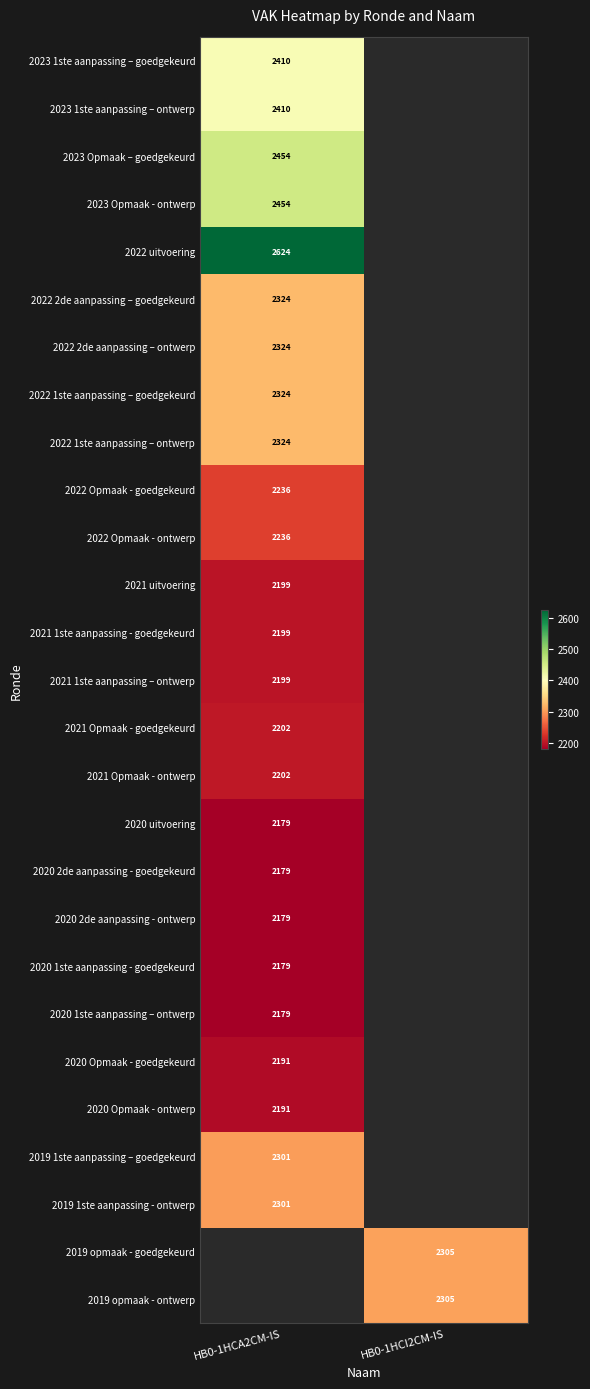

Count the number of data series in this chart.

27